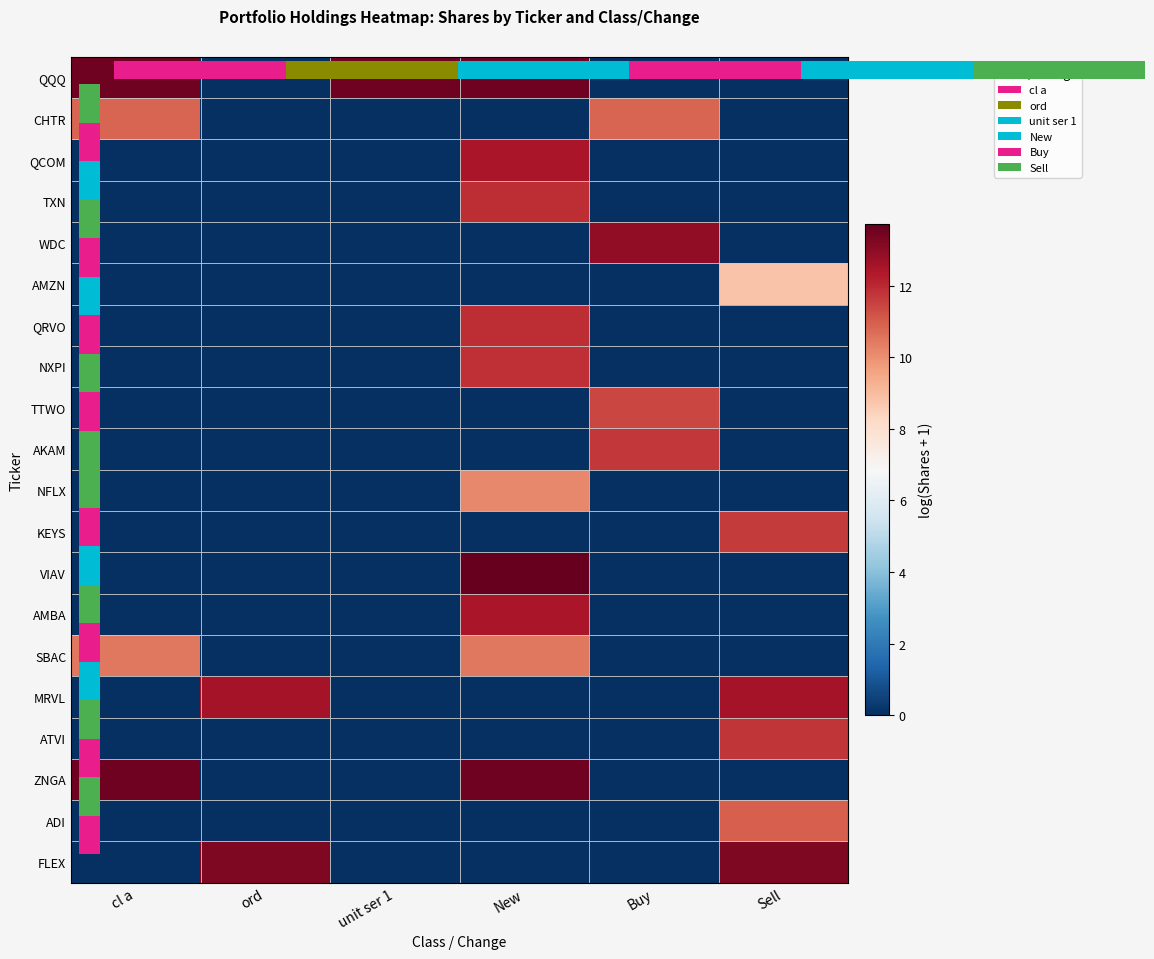

Which series changed the most between ord and unit ser 1?

QQQ